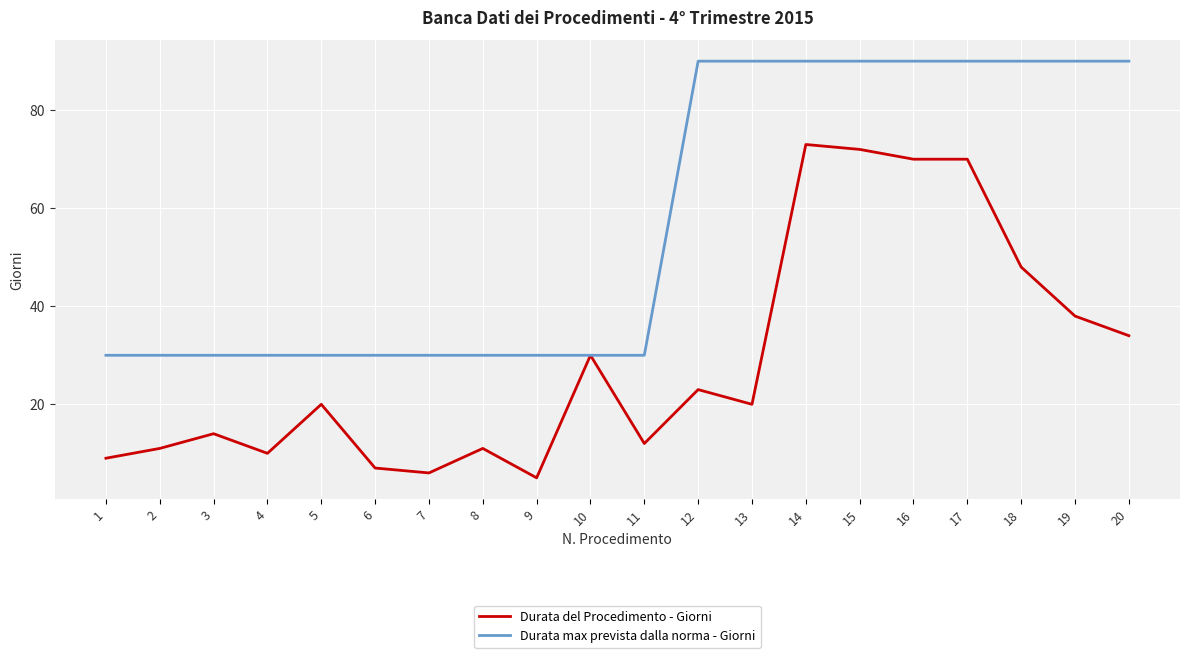

What is the total value across all series at 3?

44